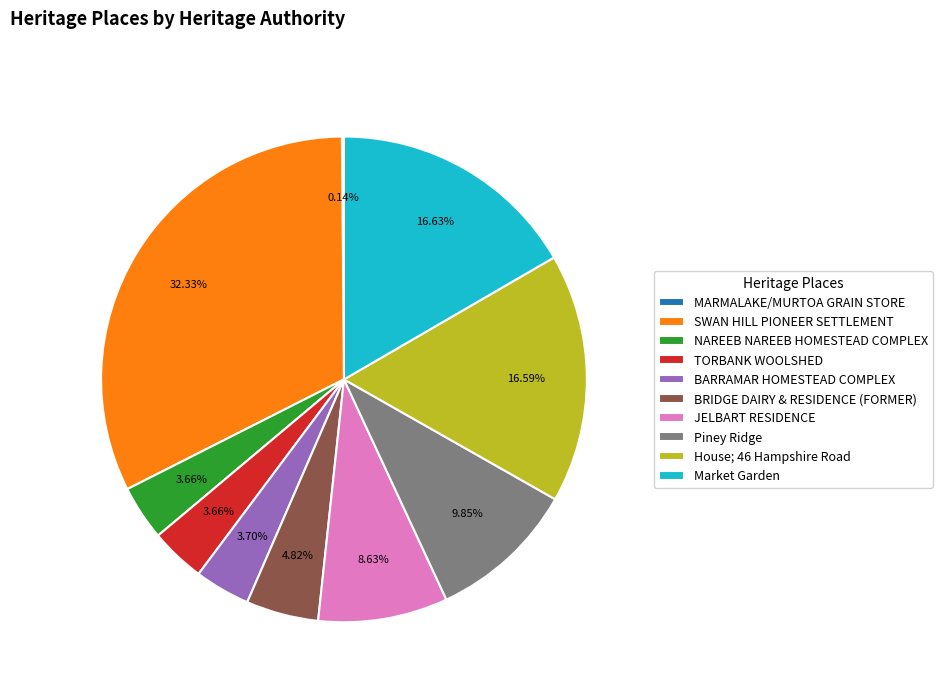

What portion of the pie excludes NAREEB NAREEB HOMESTEAD COMPLEX?

96.3%